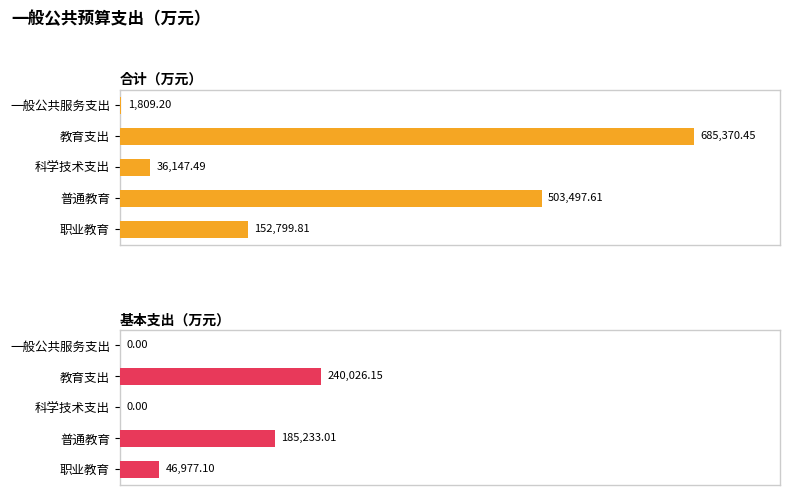

Between 一般公共服务支出 and 教育支出, which is larger?

教育支出